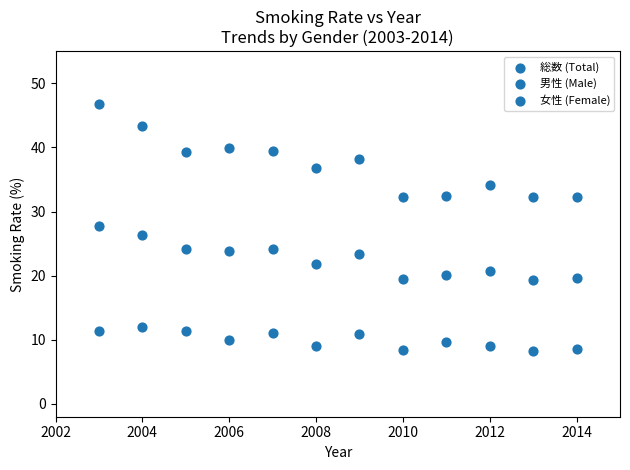

How many points are shown in the scatter plot?

36